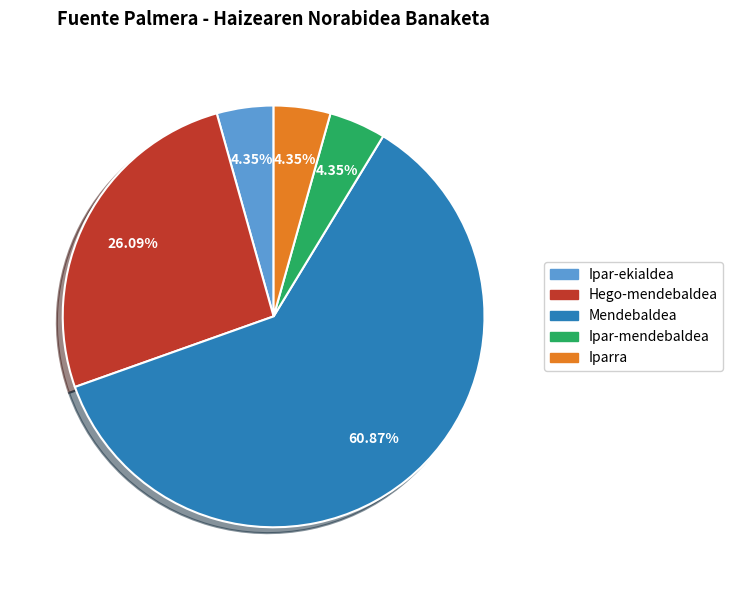

Count the number of slices in the pie.

5